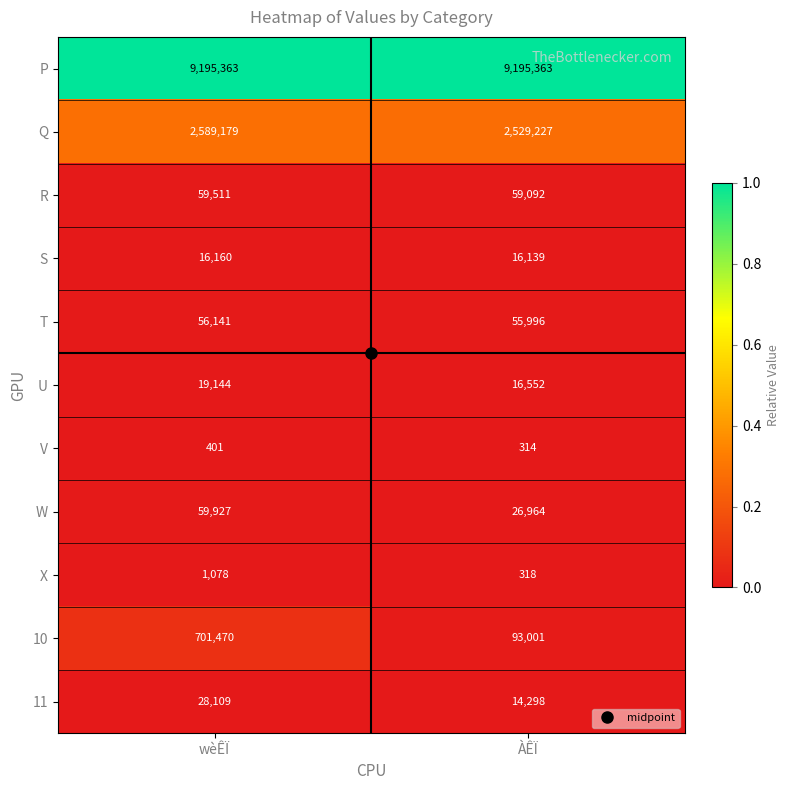

What is the approximate value of 11 at ÀÊÏ?

14298